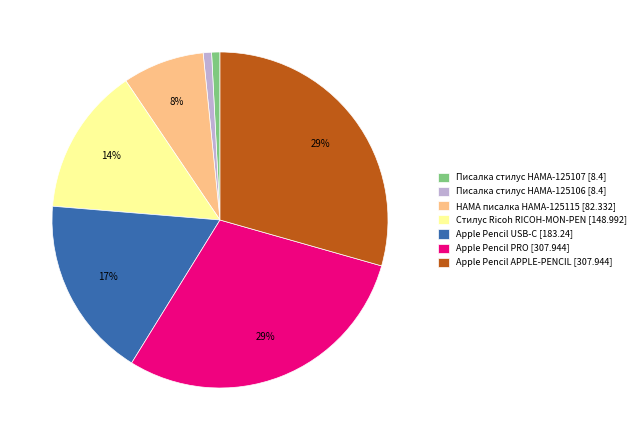

What percentage is the HAMA писалка HAMA-125115 [82.332] slice, to the nearest percent?

8%